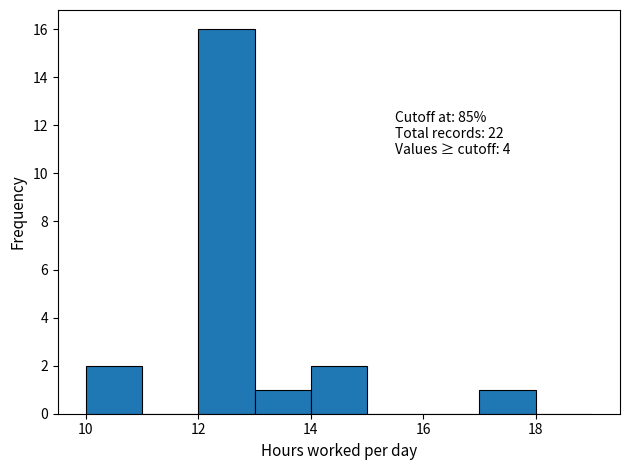

Which range on the x-axis has the tallest bar?

12 to 13